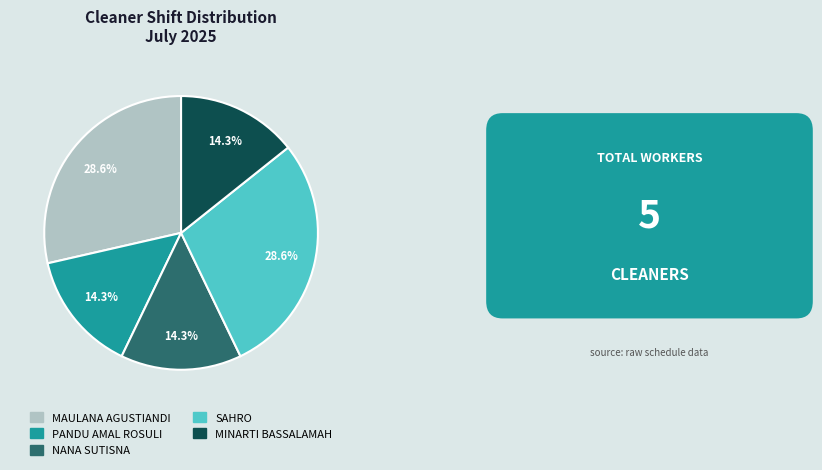

How many segments does this pie chart have?

5